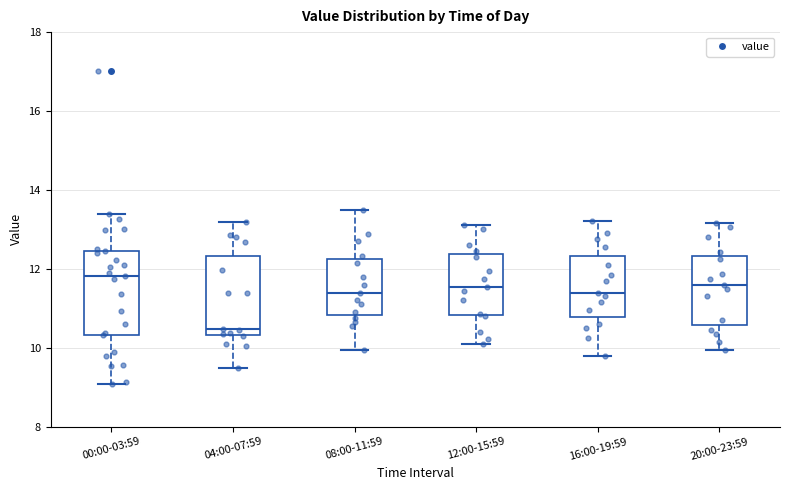

Where is the upper edge of the box for 08:00-11:59 on the y-axis? The values are not printed on the chart, so give them approximately, as read against the axis.

12.2